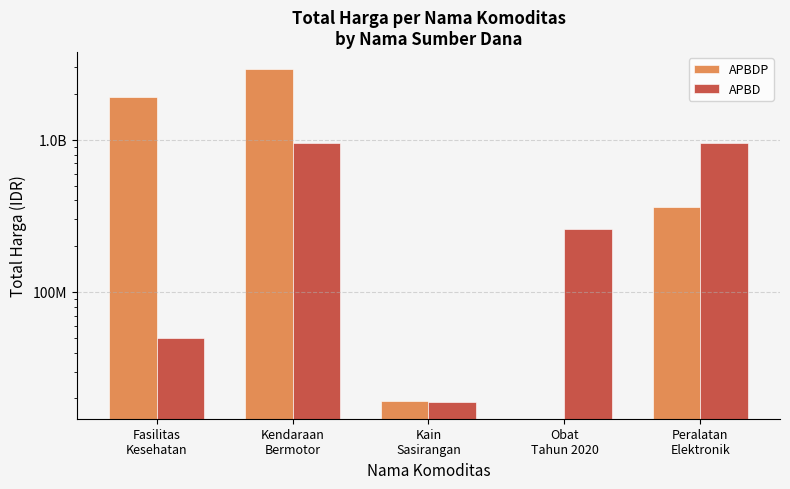

At which label is APBDP closest to 1465781000?

Fasilitas
Kesehatan